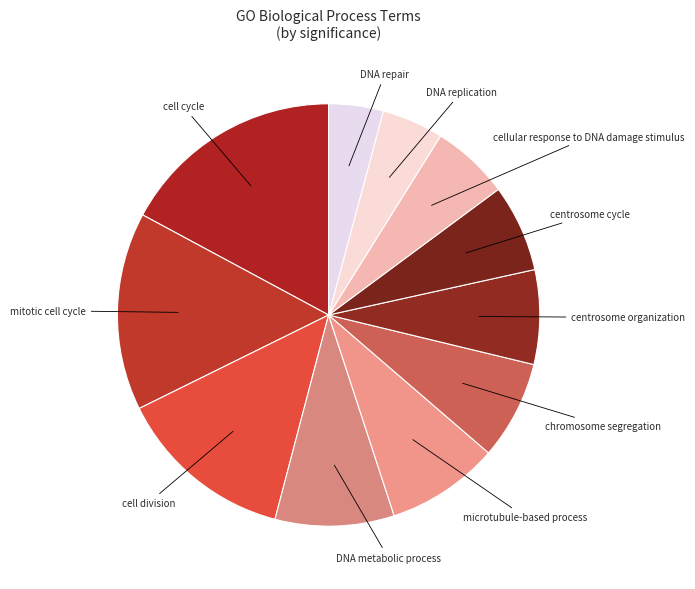

Does any single category account for the majority?

No